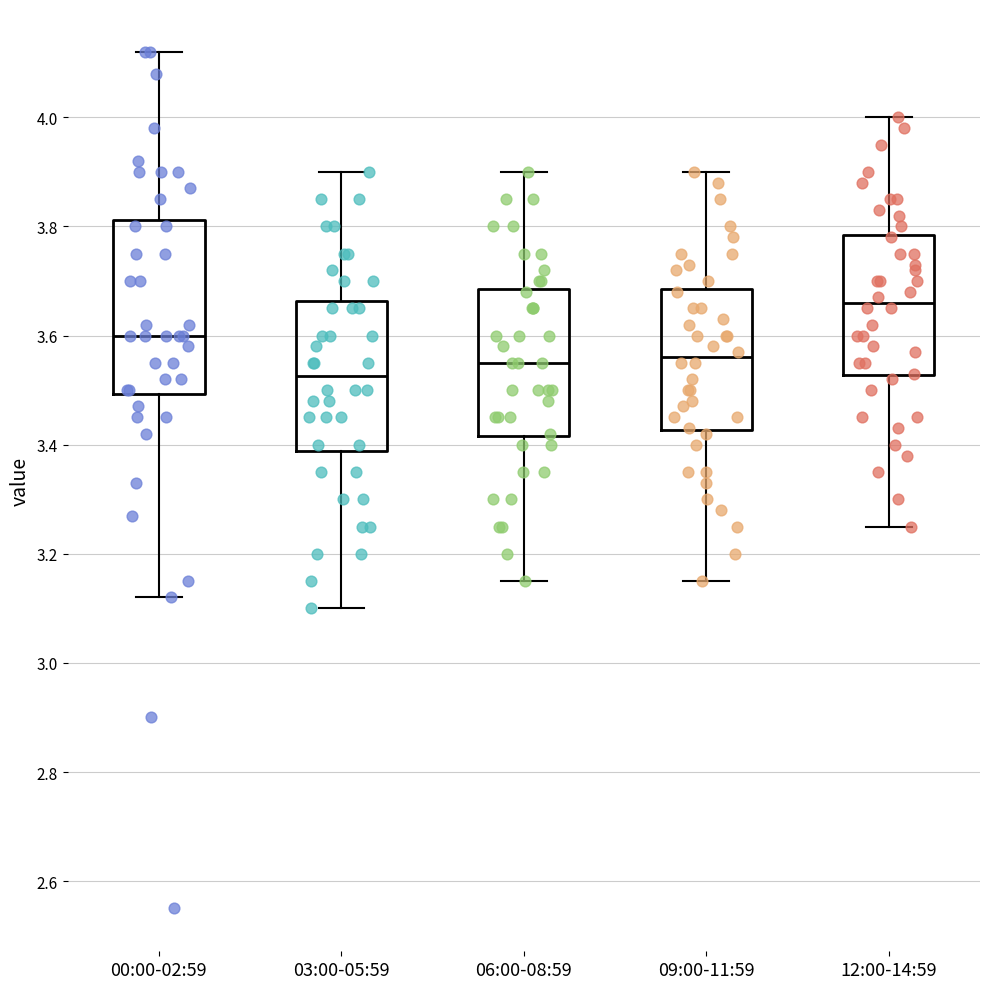

Reading left to right, read every box against the y-axis: the position of its median line, the range the box covers, and the ends of its whiskers. The values are not printed on the chart, so give them approximately, as read against the axis.

00:00-02:59: median 3.60, box 3.50 to 3.82, whiskers 3.12 to 4.12
03:00-05:59: median 3.52, box 3.38 to 3.66, whiskers 3.10 to 3.90
06:00-08:59: median 3.56, box 3.42 to 3.68, whiskers 3.16 to 3.90
09:00-11:59: median 3.56, box 3.42 to 3.68, whiskers 3.16 to 3.90
12:00-14:59: median 3.66, box 3.52 to 3.78, whiskers 3.26 to 4.00